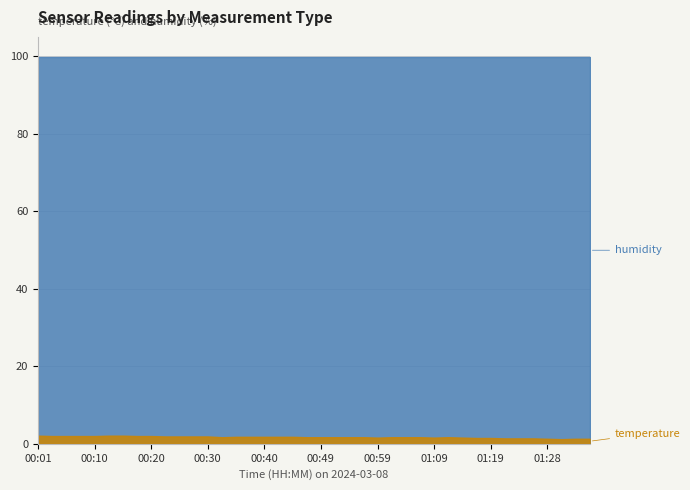

True or false: humidity and temperature cross at least once.

False